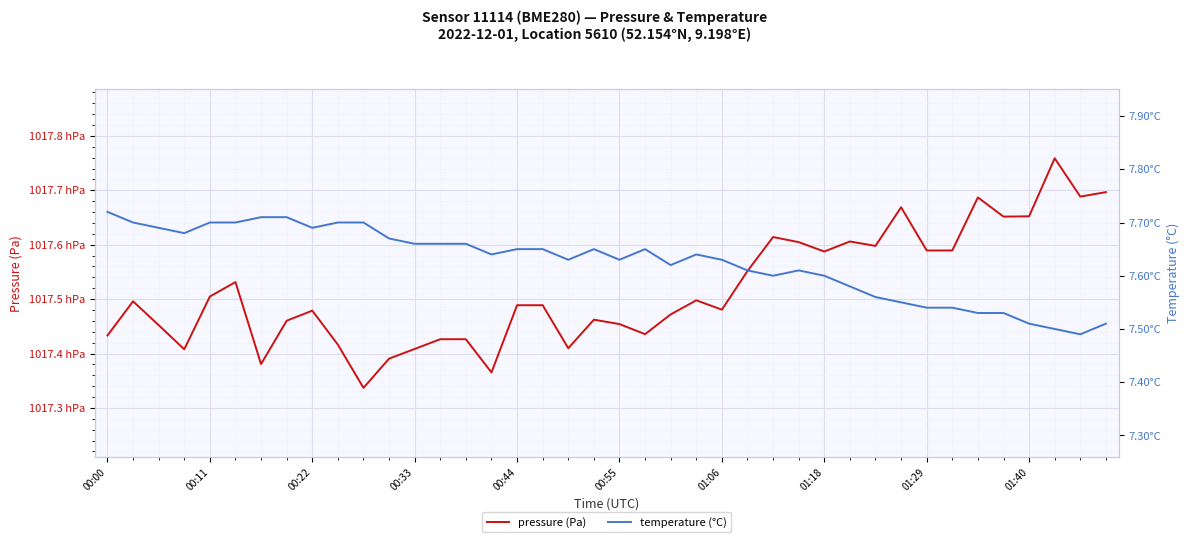

Which series has the widest spread of values?

pressure (Pa)